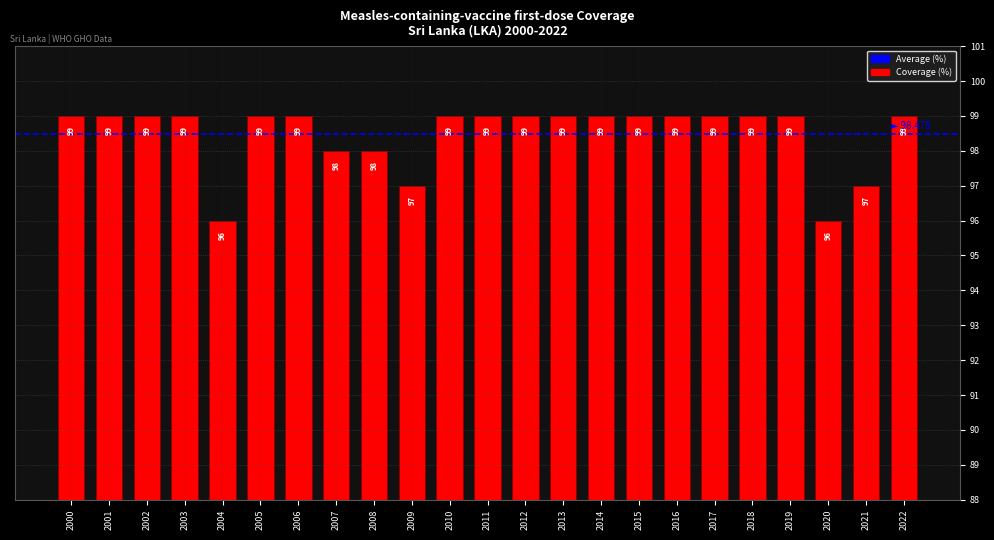

What is the value of the 8th bar from the left?

98